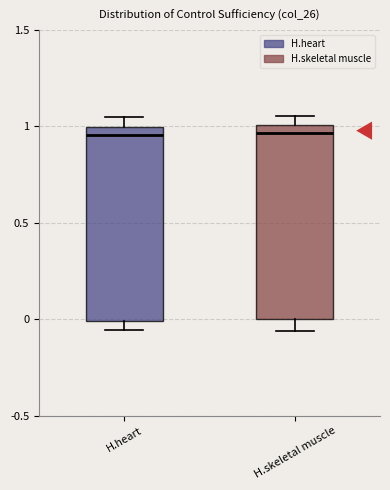

Reading left to right, transcribe this box plot: for each box, give where its median line is, the range the box spans, and where its two whiskers end, as read against the y-axis. The values are not printed on the chart, so give them approximately, as read against the axis.

H.heart: median 0.95, box 0.00 to 1.00, whiskers -0.05 to 1.05
H.skeletal muscle: median 0.95, box 0.00 to 1.00, whiskers -0.05 to 1.05